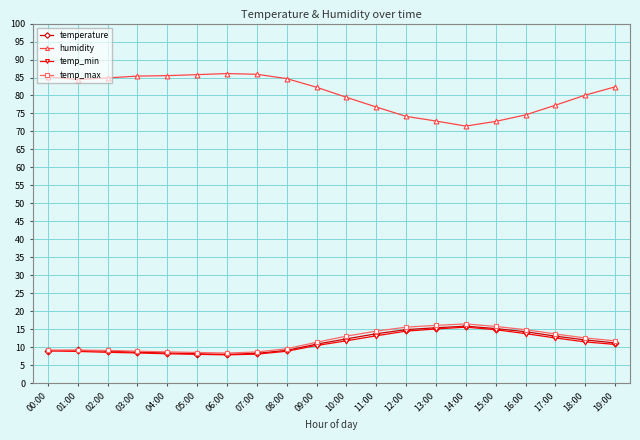

The value of temp_min at 04:00 is 8.2. True or false?

True